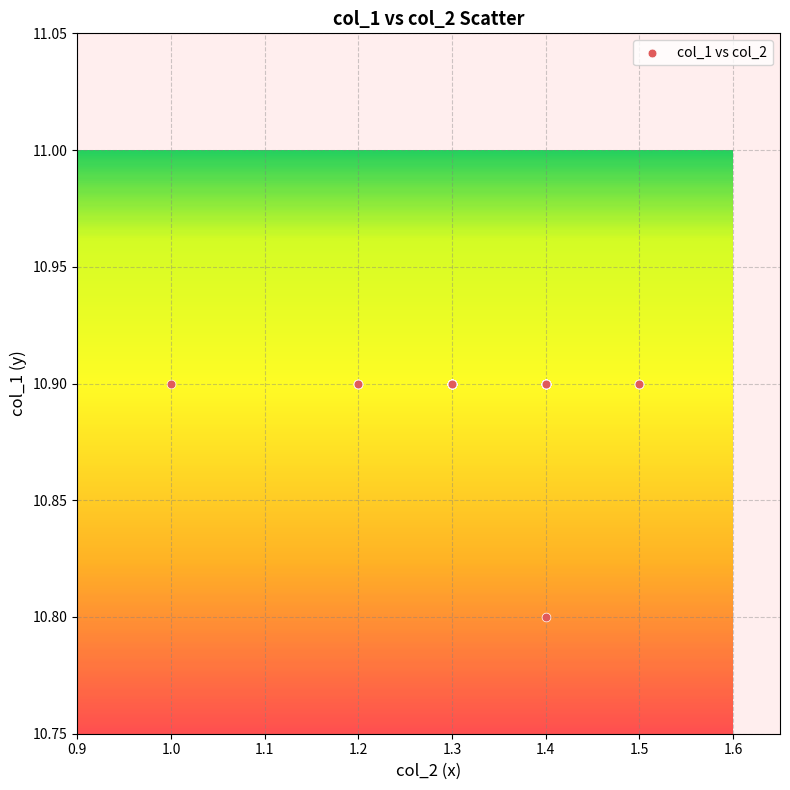

What Y value in the scatter plot is closest to 10?

10.8